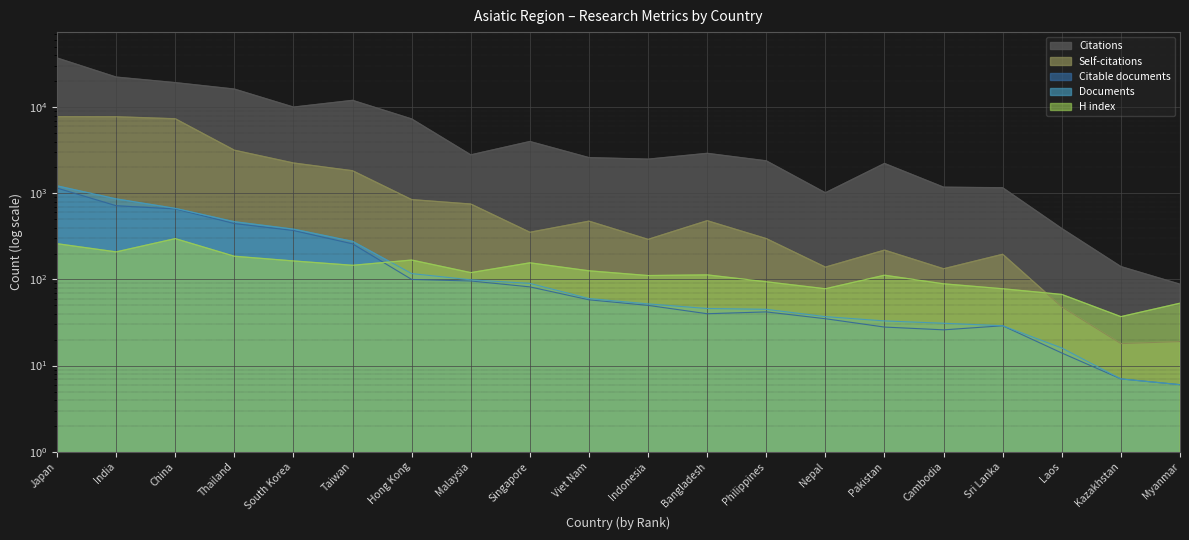

Where does the H index series first go above 120?

Japan